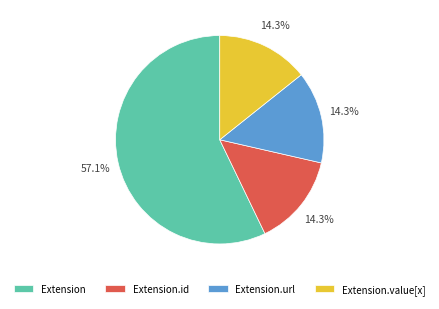

Which slice is the largest?

Extension